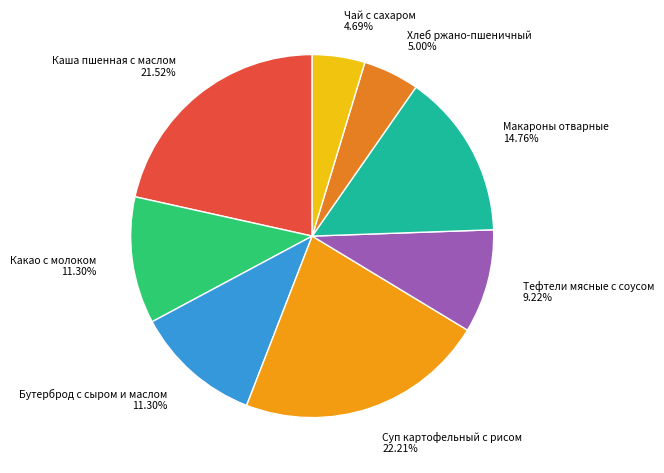

Does Суп картофельный с рисом represent more than half of the total?

No